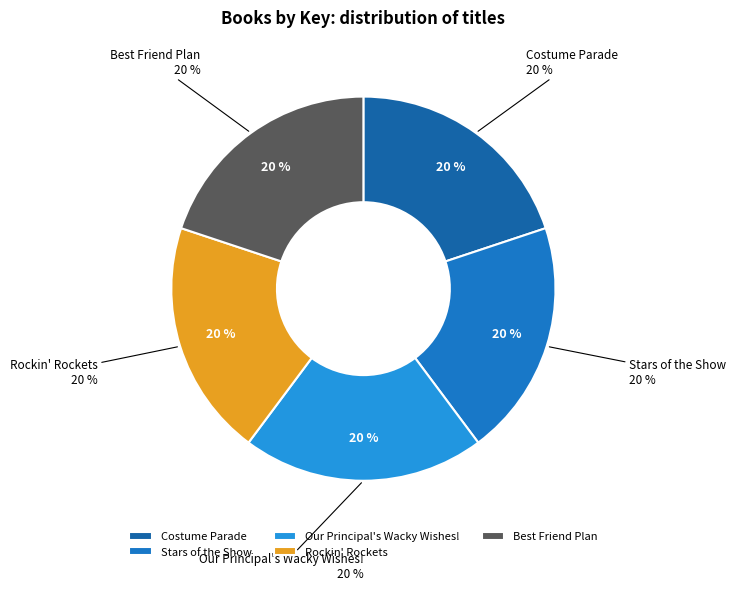

The Rockin' Rockets slice represents 10% of the pie. True or false?

False